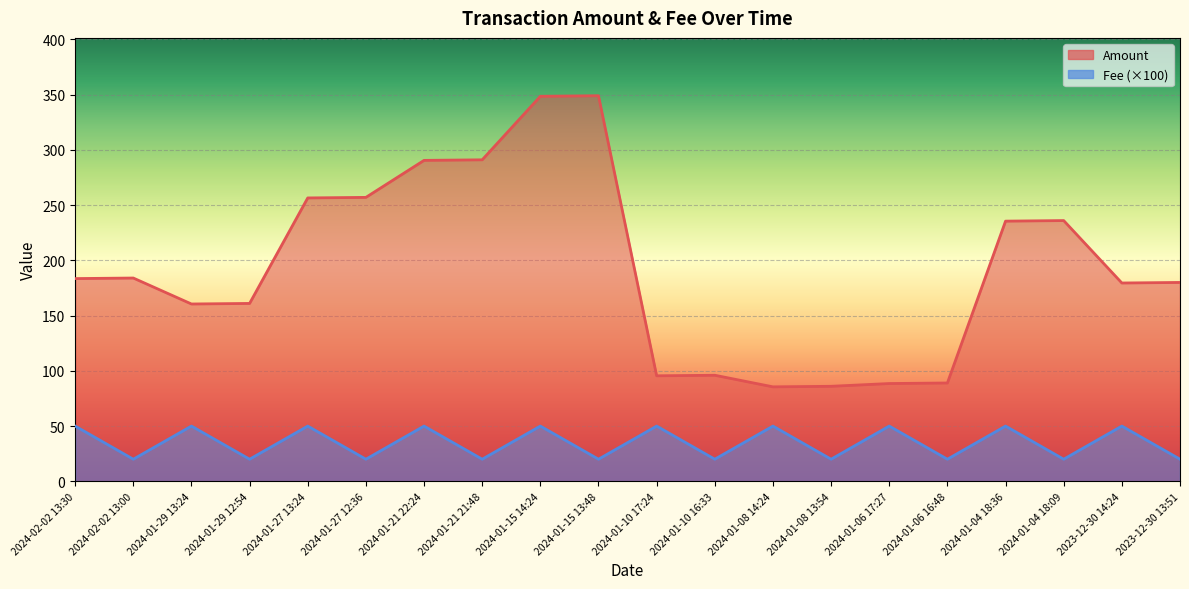

Rank the categories by Fee value from highest to lowest.

2024-02-02 13:30, 2024-01-29 13:24, 2024-01-27 13:24, 2024-01-21 22:24, 2024-01-15 14:24, 2024-01-10 17:24, 2024-01-08 14:24, 2024-01-06 17:27, 2024-01-04 18:36, 2023-12-30 14:24, 2024-02-02 13:00, 2024-01-29 12:54, 2024-01-27 12:36, 2024-01-21 21:48, 2024-01-15 13:48, 2024-01-10 16:33, 2024-01-08 13:54, 2024-01-06 16:48, 2024-01-04 18:09, 2023-12-30 13:51